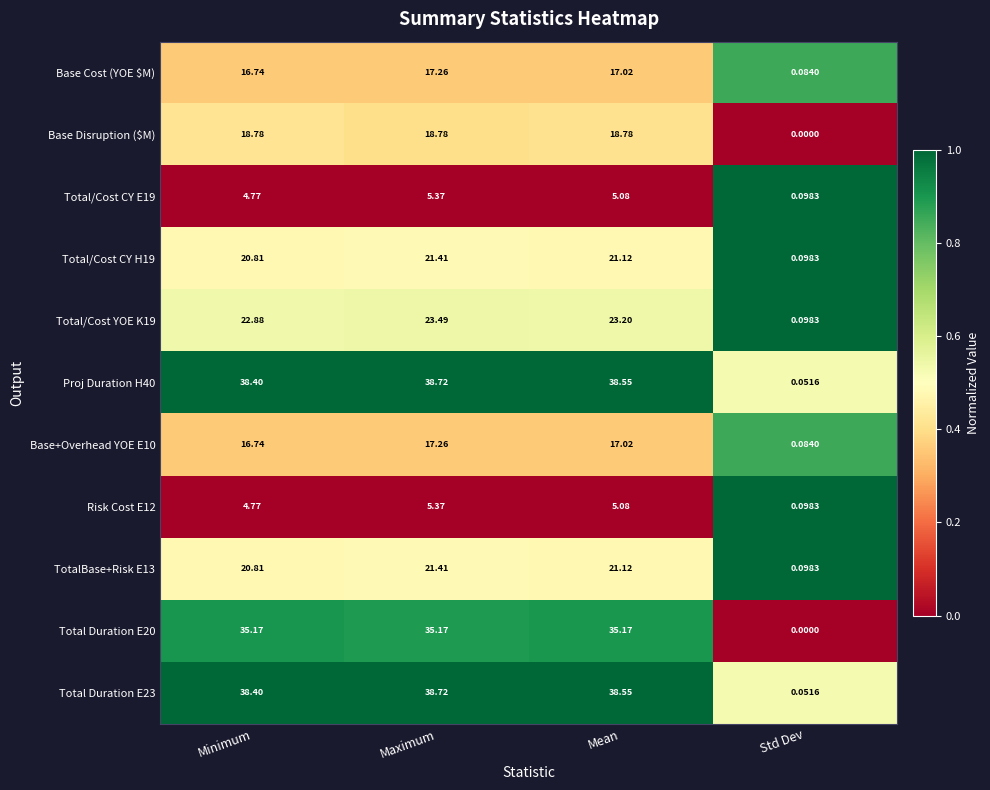

Rank the categories by Total/Cost CY E19 value from highest to lowest.

Maximum, Mean, Minimum, Std Dev